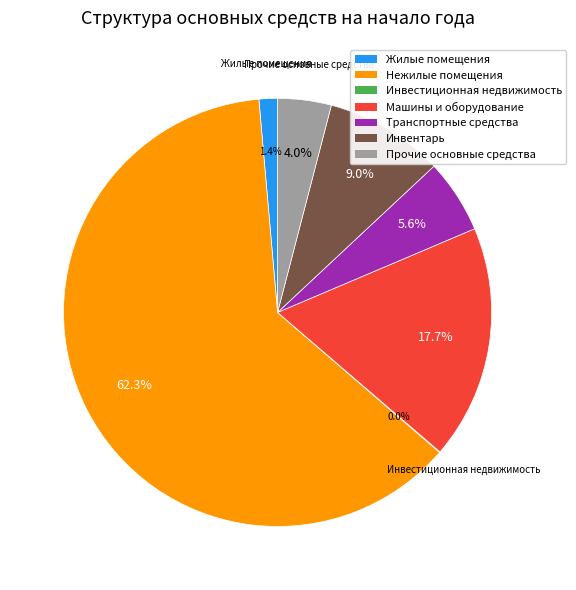

Between Прочие основные средства and Машины и оборудование, which is larger?

Машины и оборудование